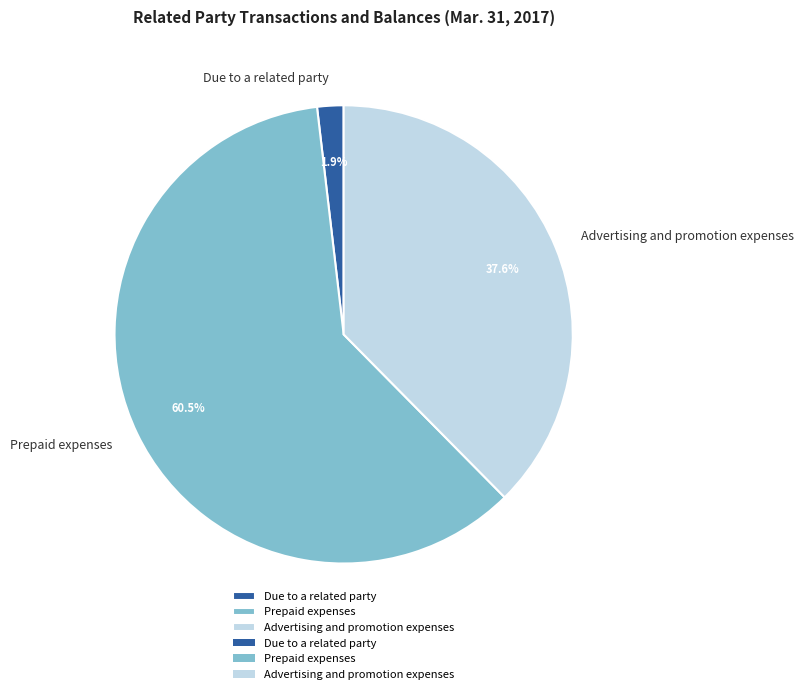

What is the ratio of the value at Advertising and promotion expenses to the value at Prepaid expenses?

0.6